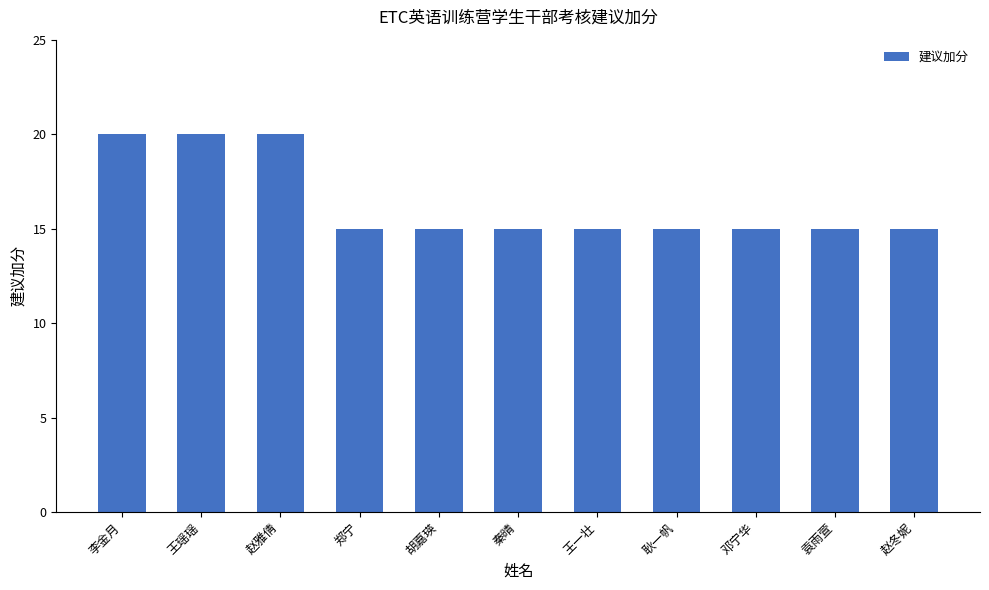

True or false: the data shows 20 at 李金月.

True